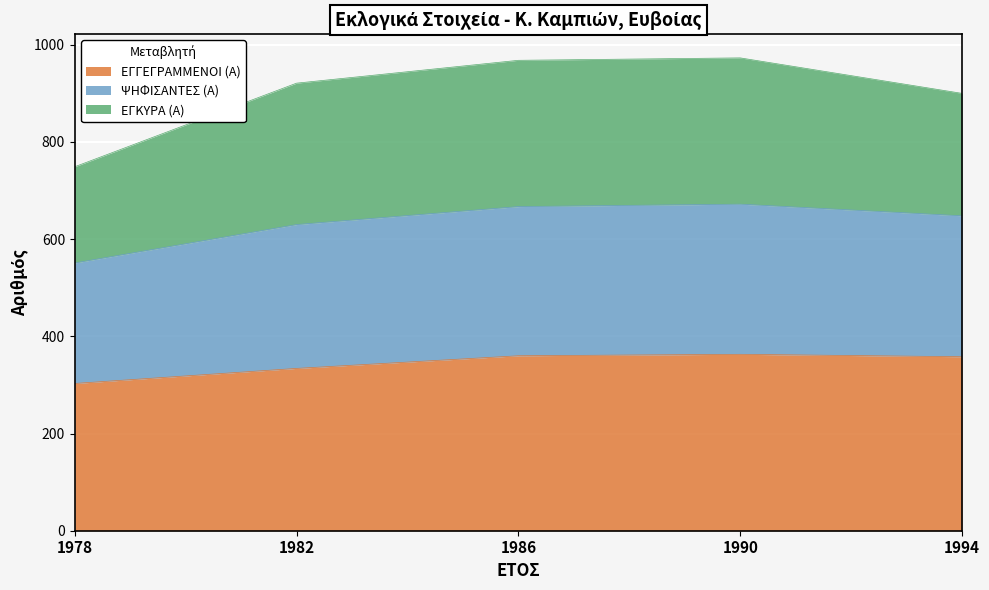

What is the total value across all series at 1994?

900